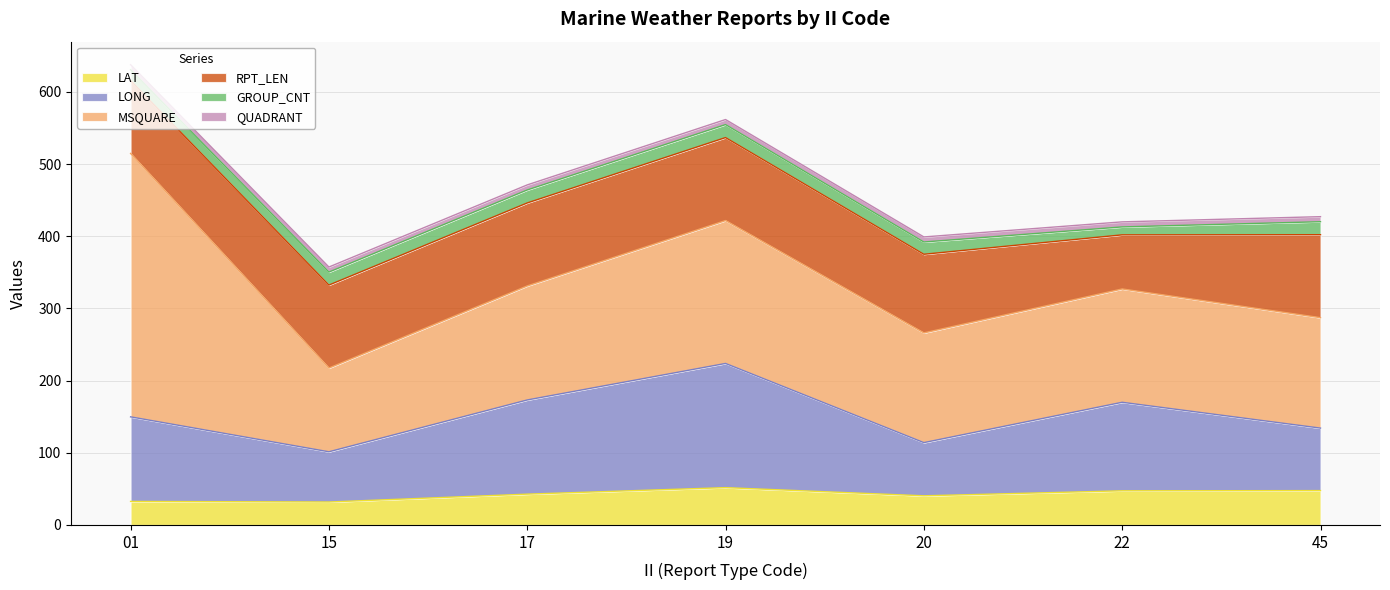

How many distinct data groups are displayed?

6